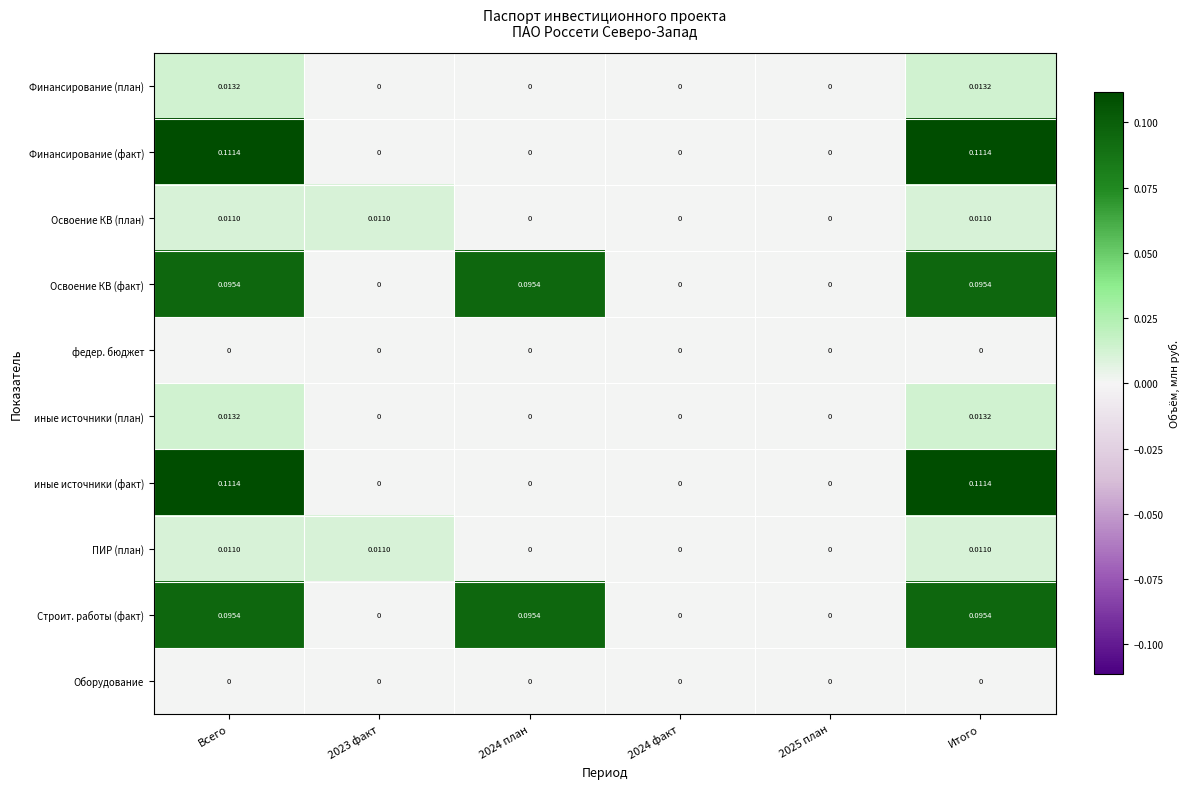

Is the value of Финансирование (факт) at Всего greater than the value of Освоение КВ (план) at Всего?

Yes